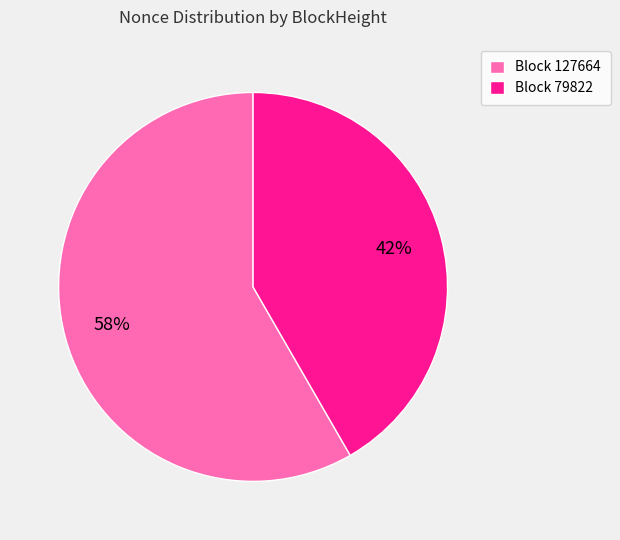

Combined, do Block 79822 and Block 127664 account for over 50%?

Yes